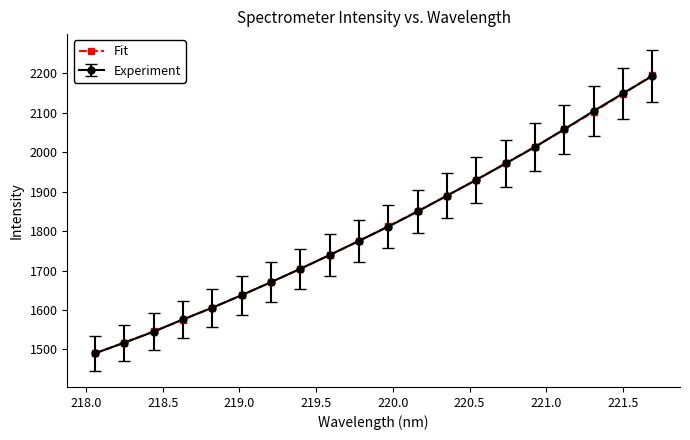

What is the value of the Experiment point at the 15th from the left?

1971.6